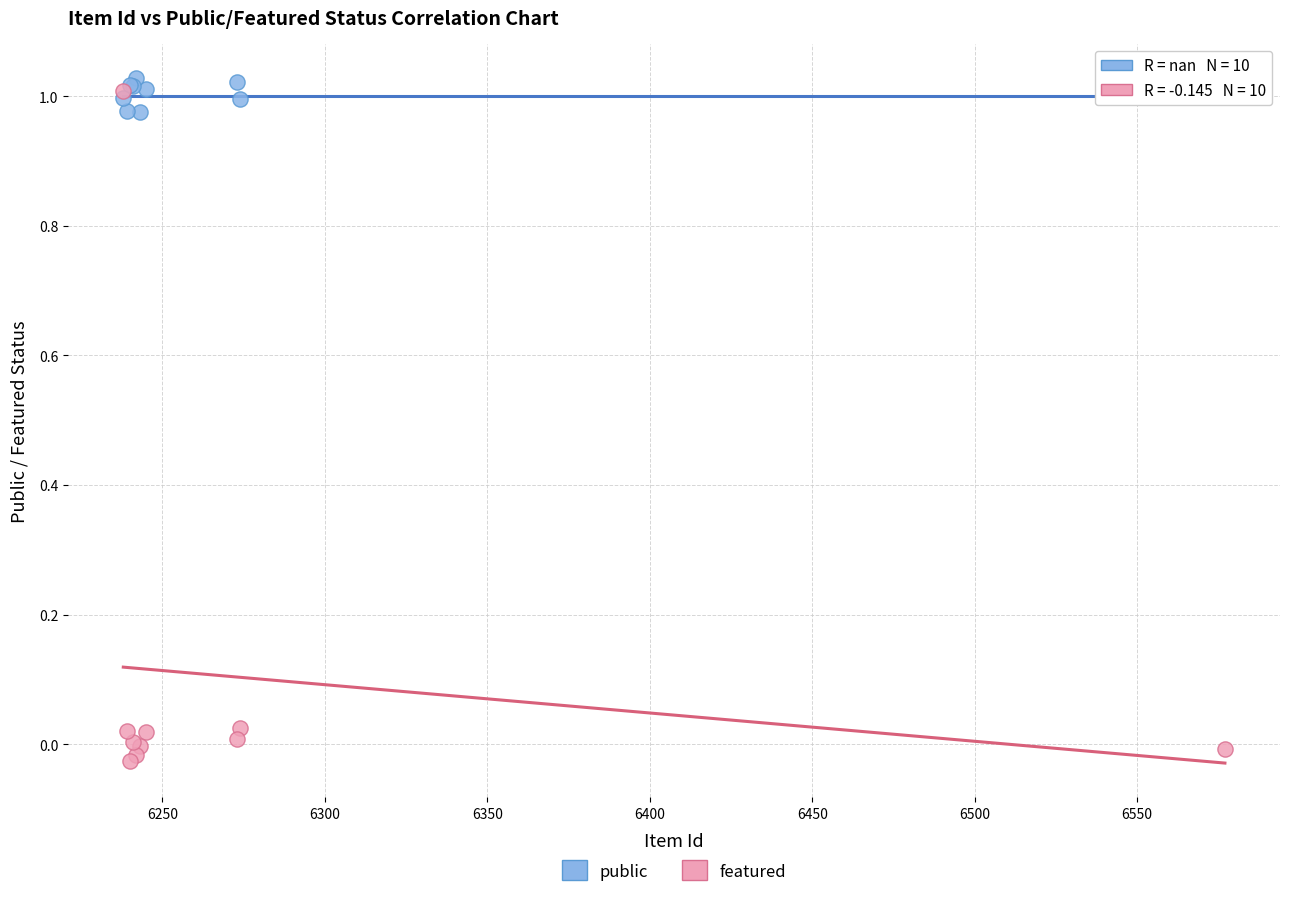

What are all the series names shown in the legend?

public, featured